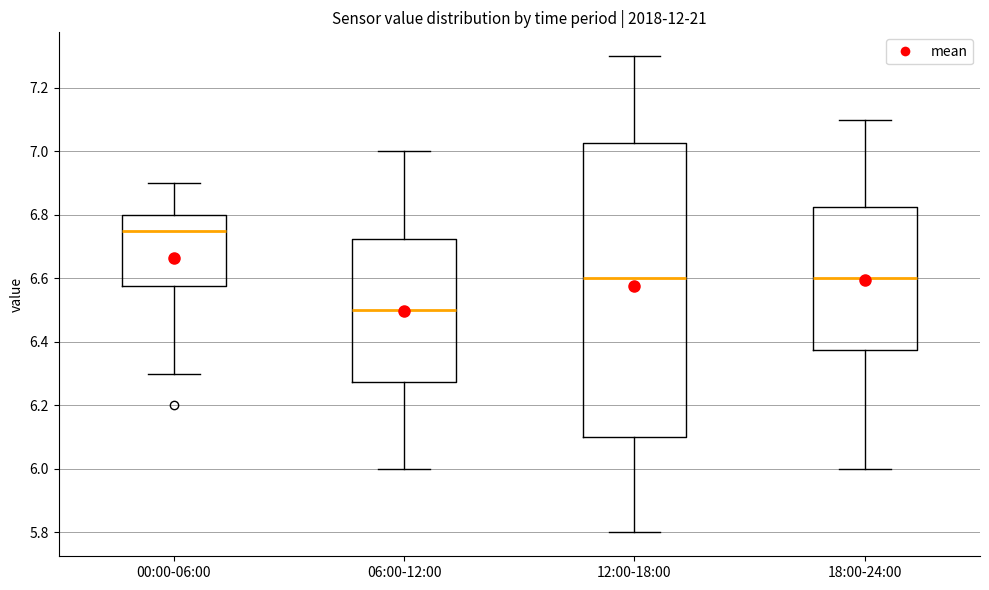

Comparing the boxes themselves (not the whiskers), which one is the tallest?

12:00-18:00